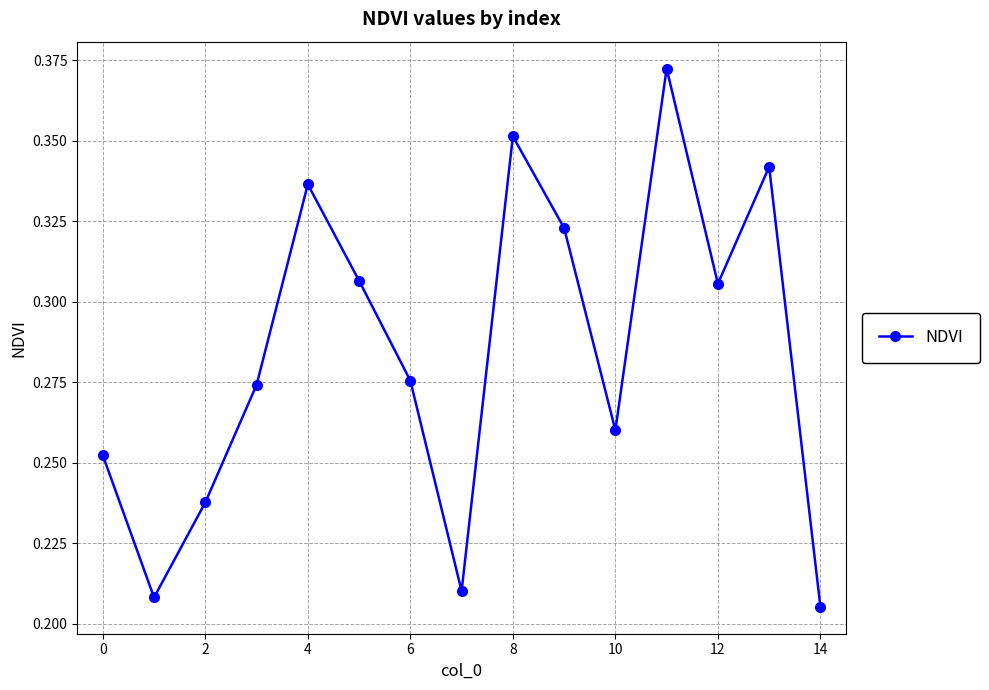

How many lines are shown in the chart?

1